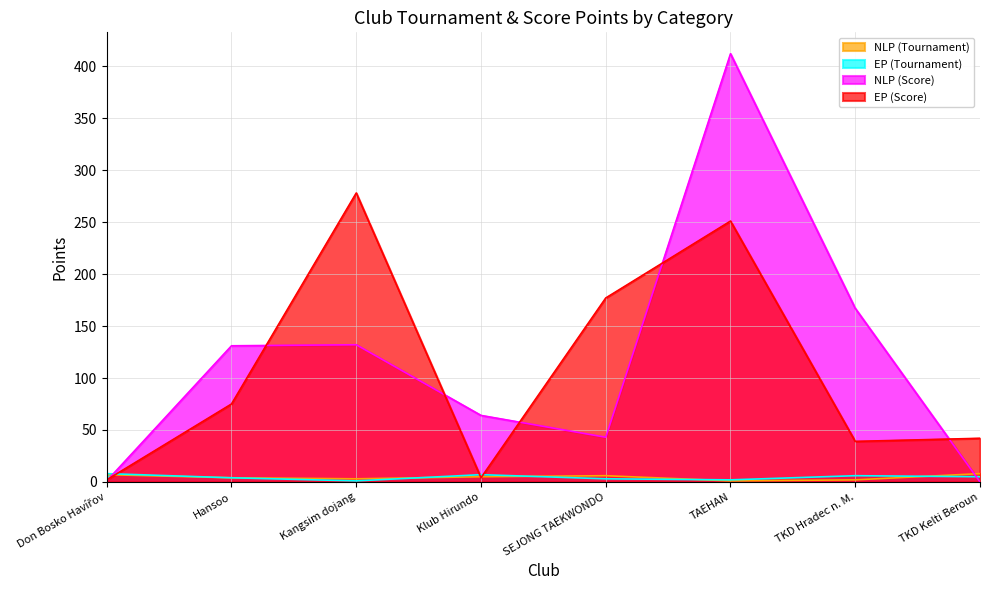

Is it true that NLP (Score) equals 132 at Kangsim dojang?

True